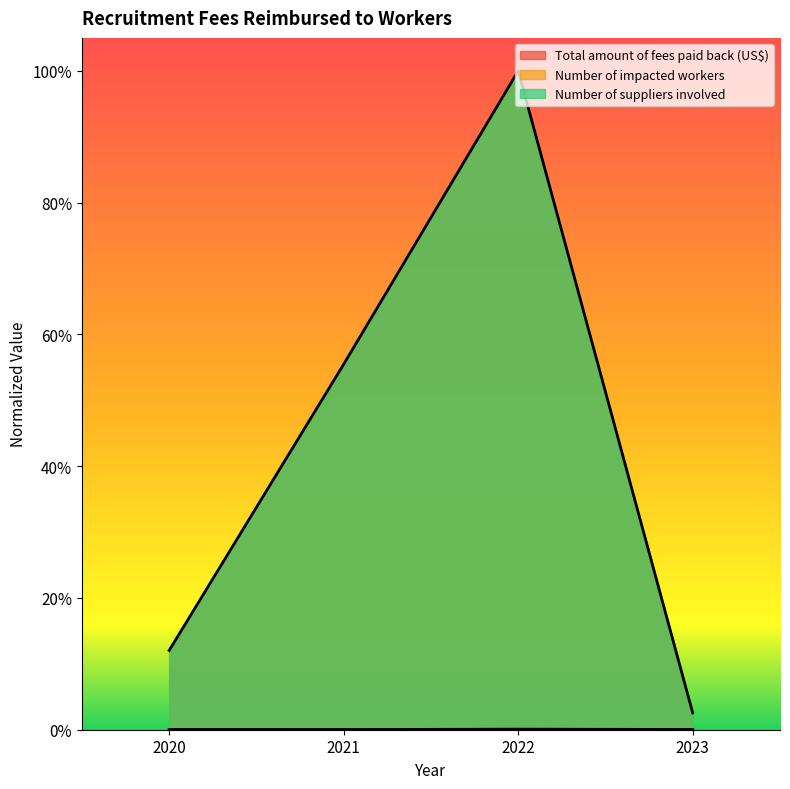

Which category has the lowest value in the Total amount of fees paid back (US$) series?

2023